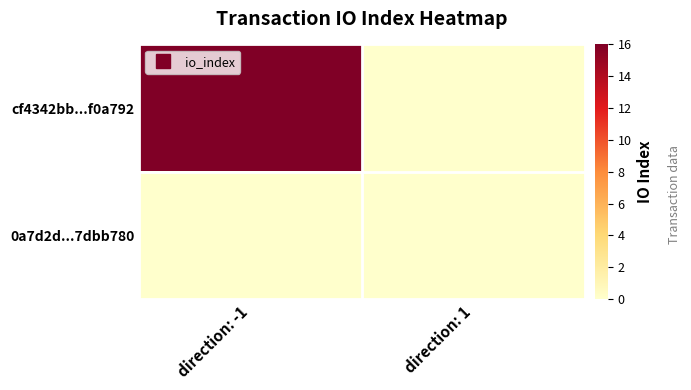

What is the maximum value shown in the chart?

16